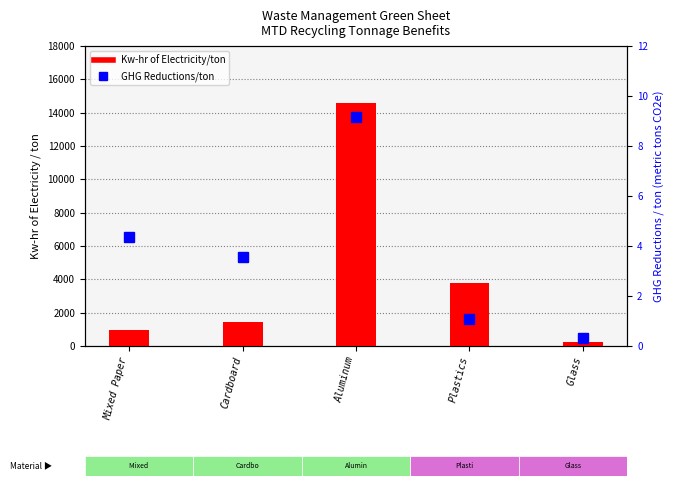

Read the GHG Reductions/ton value at Mixed Paper.

4.4